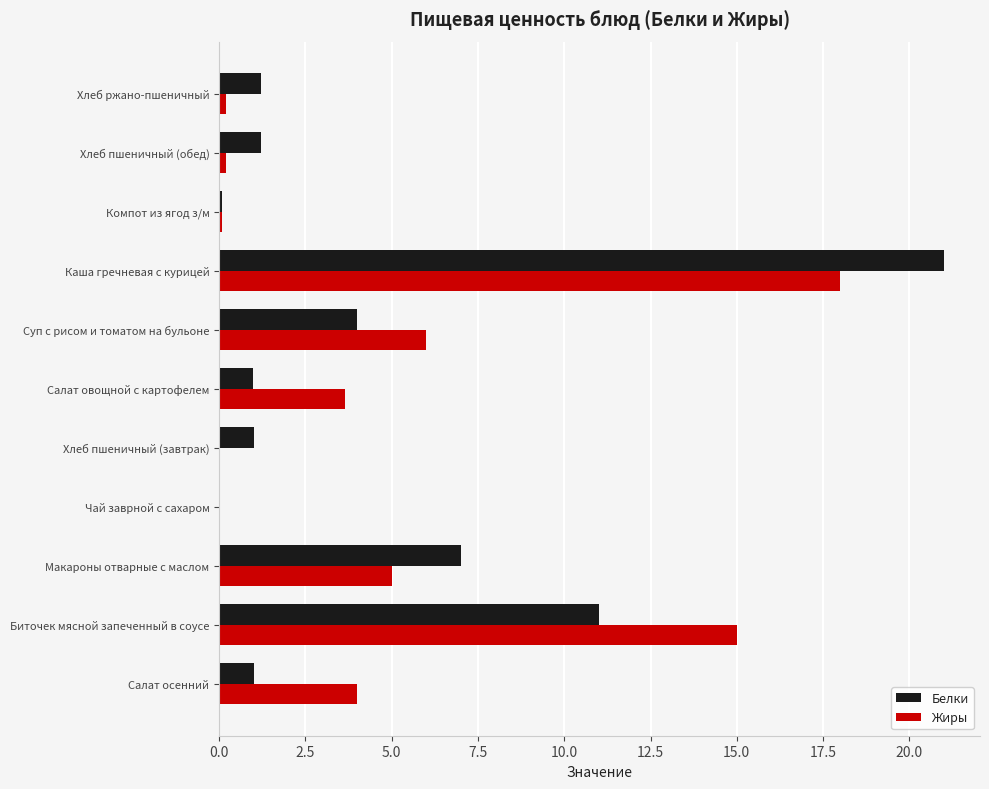

Which series changed the most between Суп с рисом и томатом на бульоне and Каша гречневая с курицей?

Белки